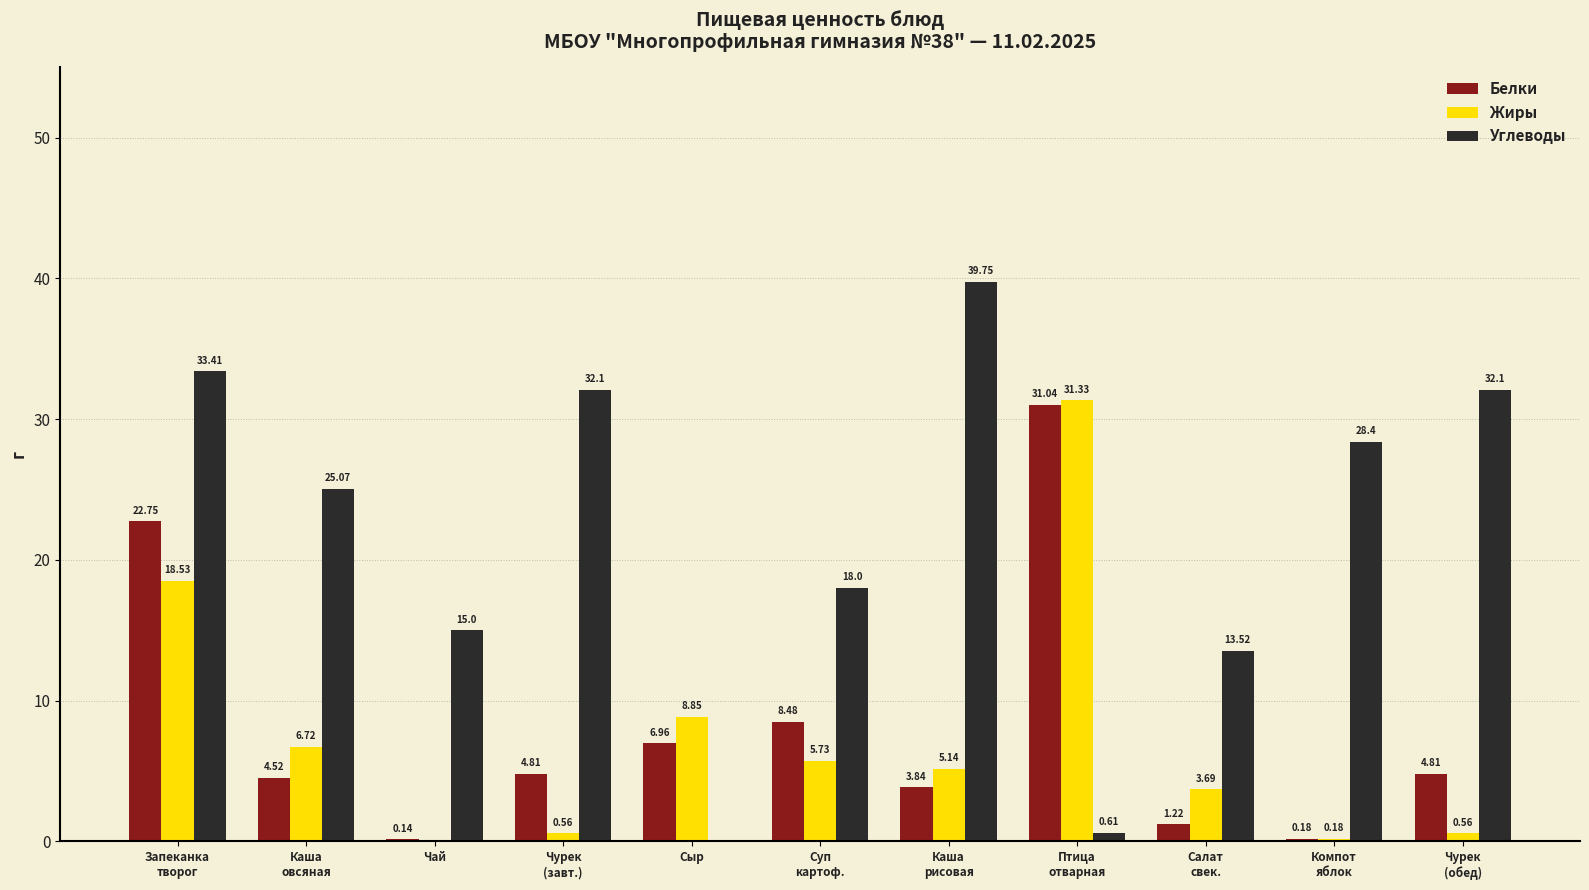

Which series has the largest range (max minus min)?

Углеводы